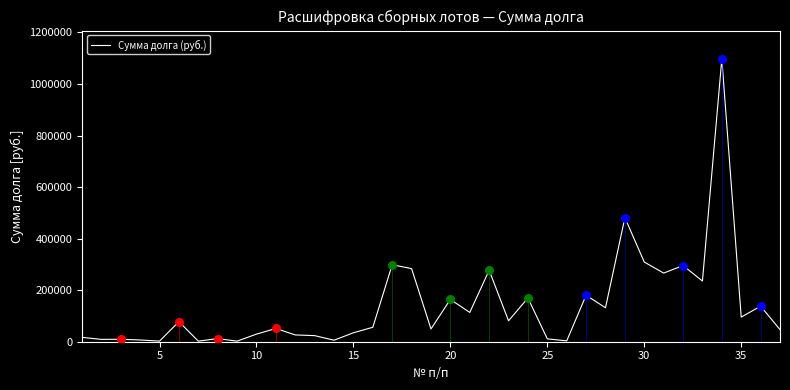

What is the maximum value for Сумма долга (руб.)?

1097783.9